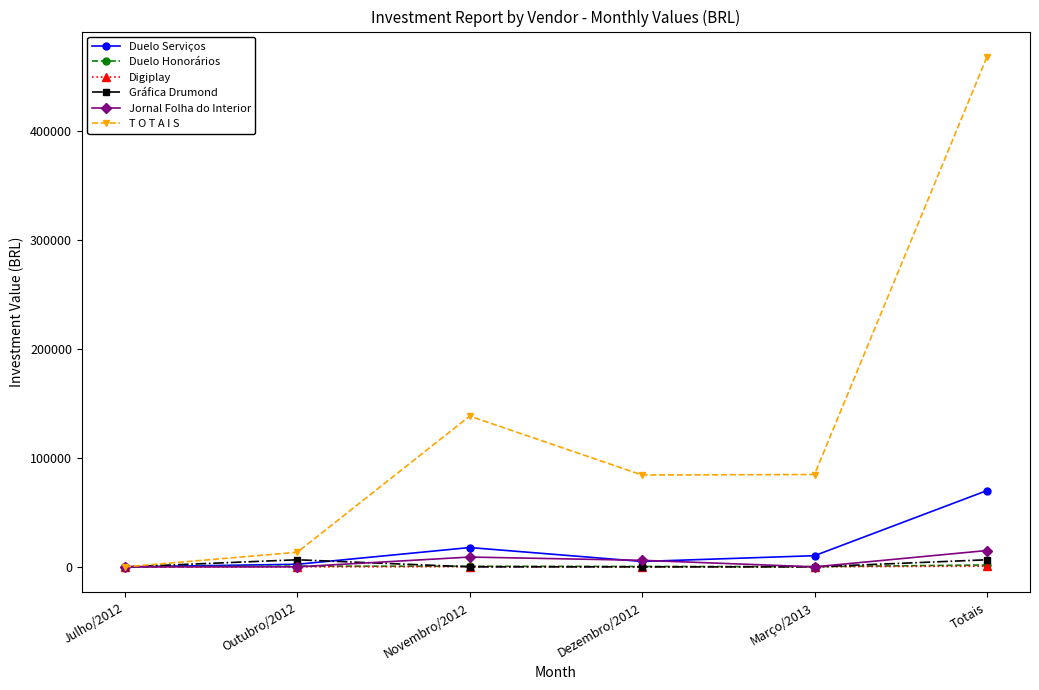

What is the sum of all Jornal Folha do Interior values?

30000.0